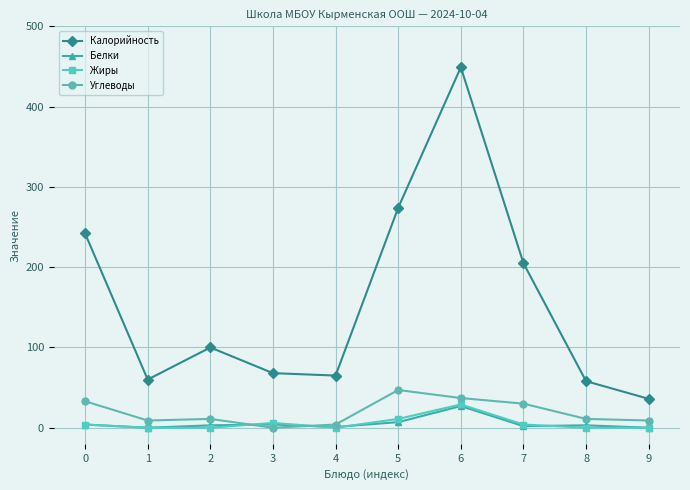

True or false: Калорийность and Жиры intersect in this chart.

False